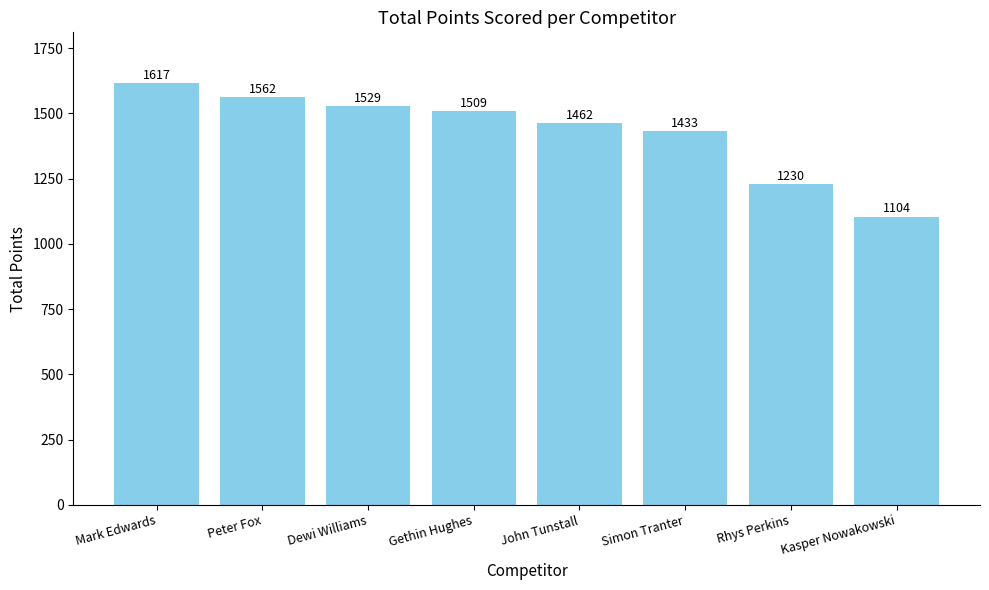

What is the label of the 2nd bar from the right?

Rhys Perkins